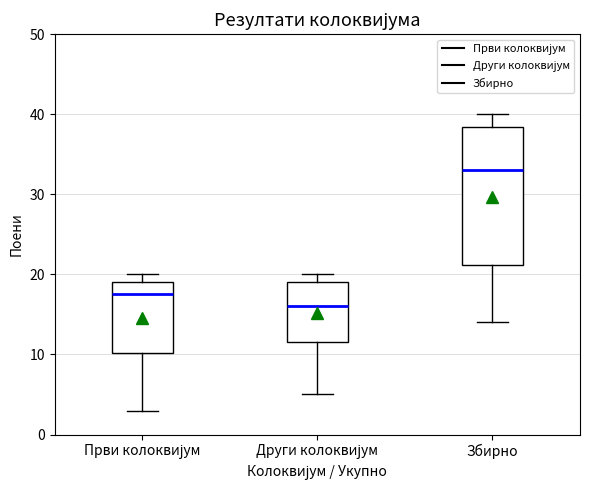

Which box has the highest median line?

Збирно